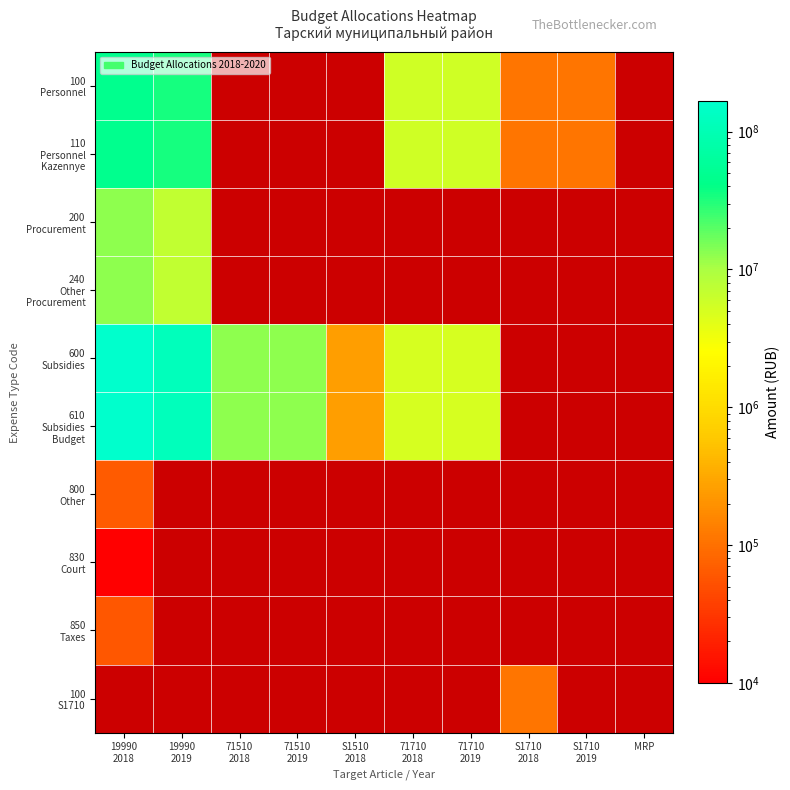

Count the number of data series in this chart.

10